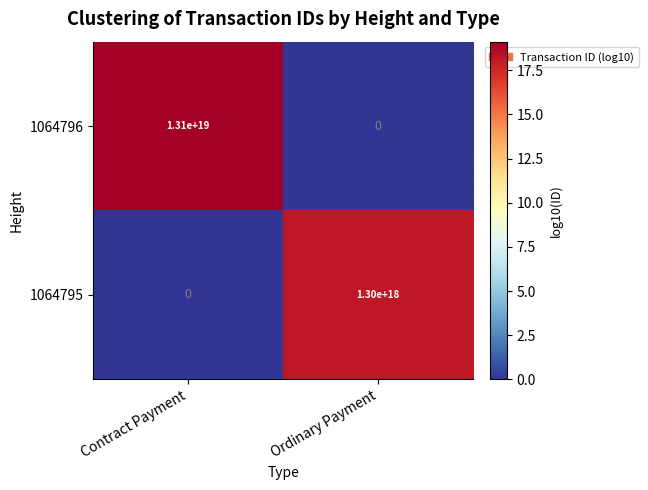

Where is 1064796 nearest to the value 6550000000000000000?

Contract Payment